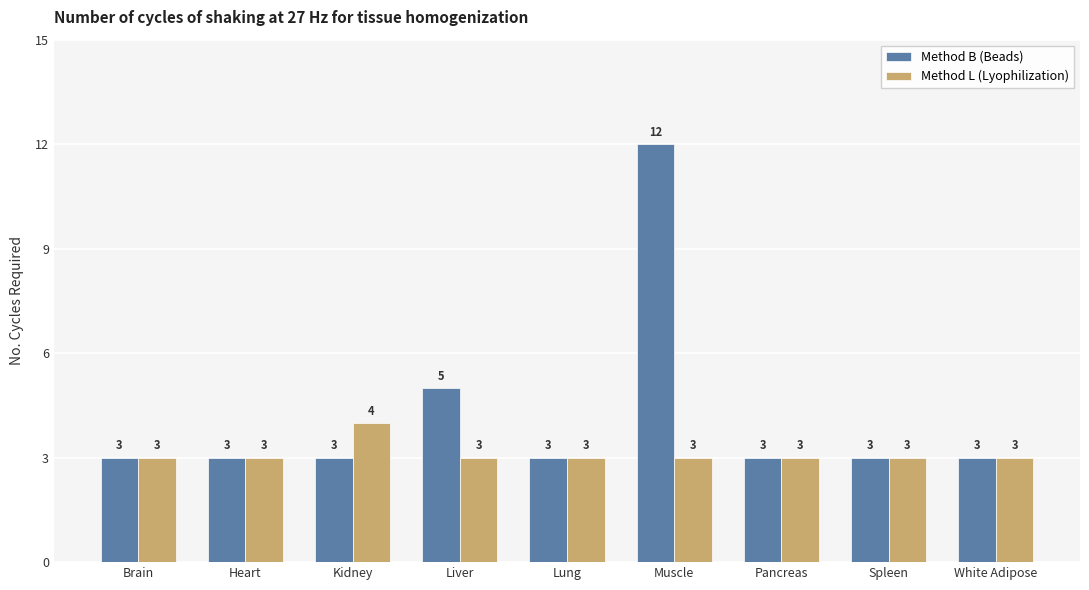

Which category has the highest value across all series?

Muscle